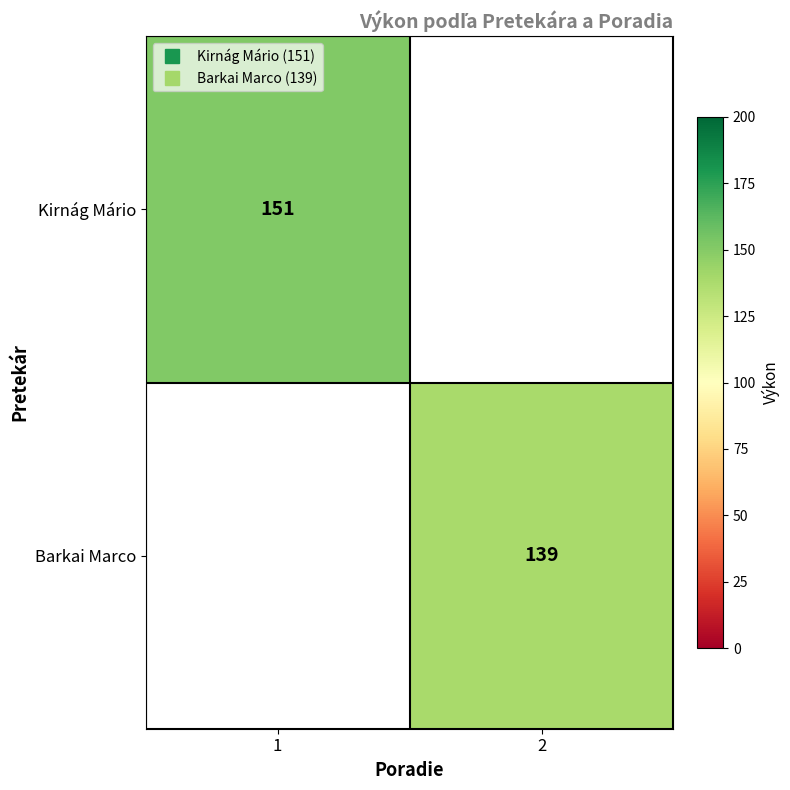

How many distinct data groups are displayed?

2